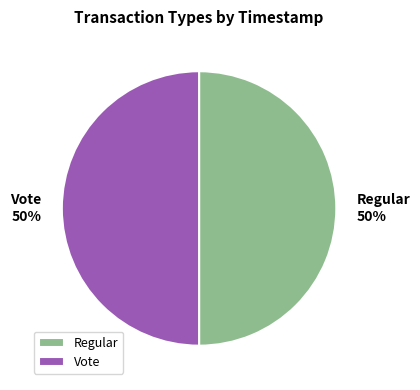

The Vote slice represents 50% of the pie. True or false?

True